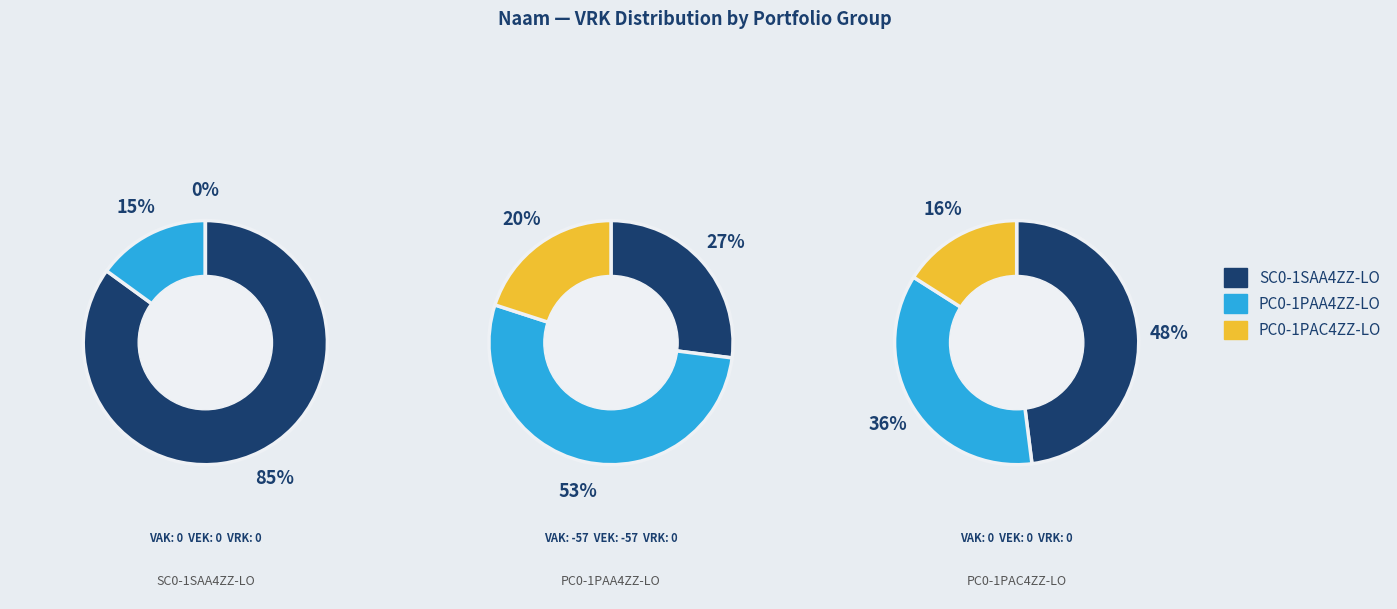

How many segments does this pie chart have?

3